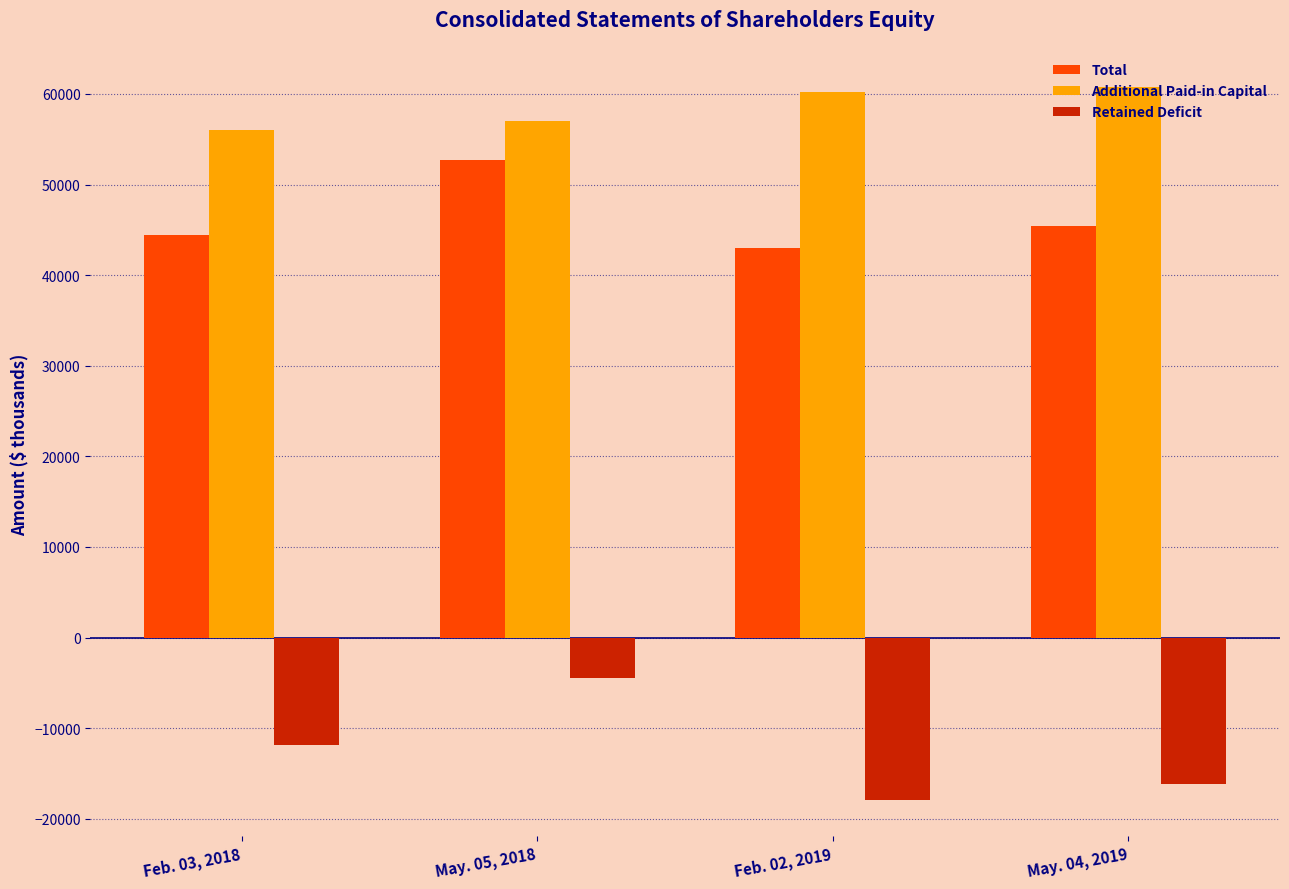

Which series has the largest range (max minus min)?

Retained Deficit